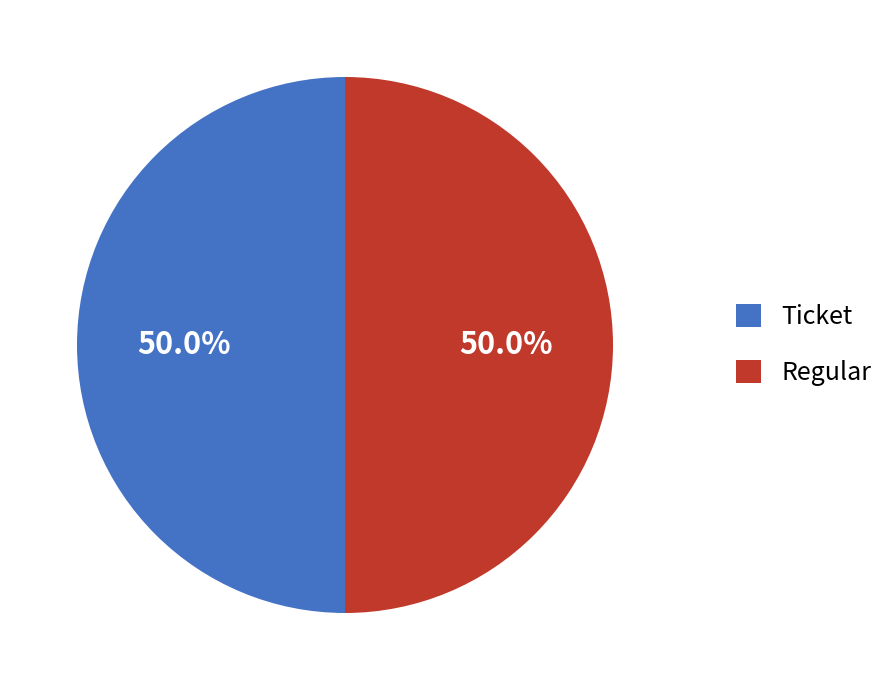

What percentage is the Regular slice, to the nearest percent?

50%